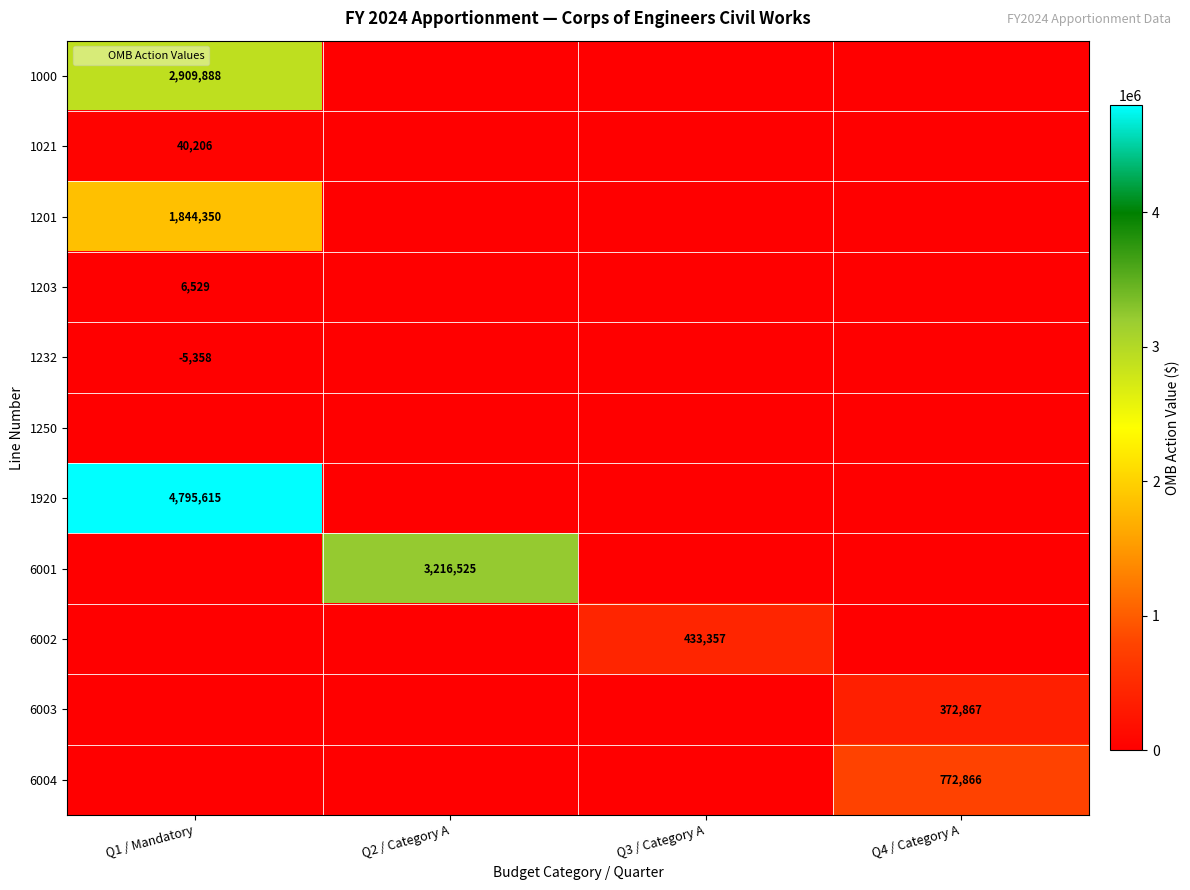

What is the difference between the maximum and second lowest values in the 1201 series?

1844350